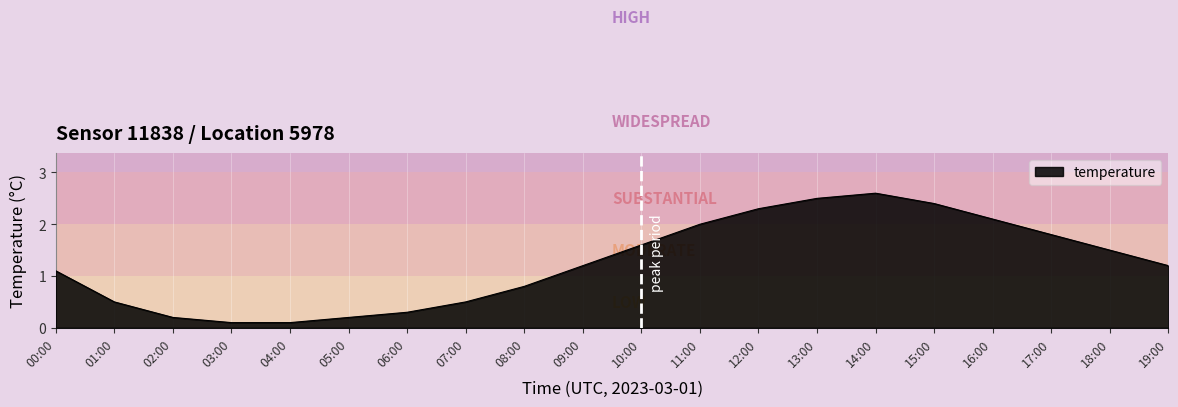

Reading right to left, what are all the values shown in this chart?

1.2	1.5	1.8	2.1	2.4	2.6	2.5	2.3	2.0	1.6	1.2	0.8	0.5	0.3	0.2	0.1	0.1	0.2	0.5	1.1